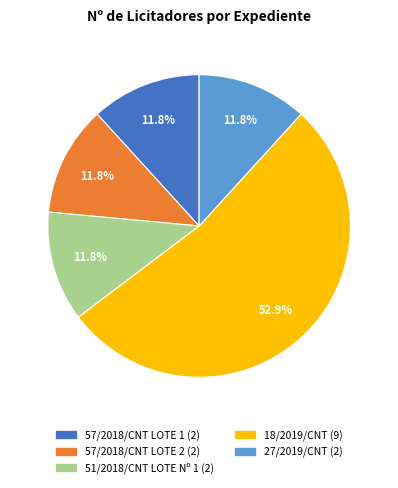

How much of the chart is everything except 51/2018/CNT LOTE Nº 1?

88.2%